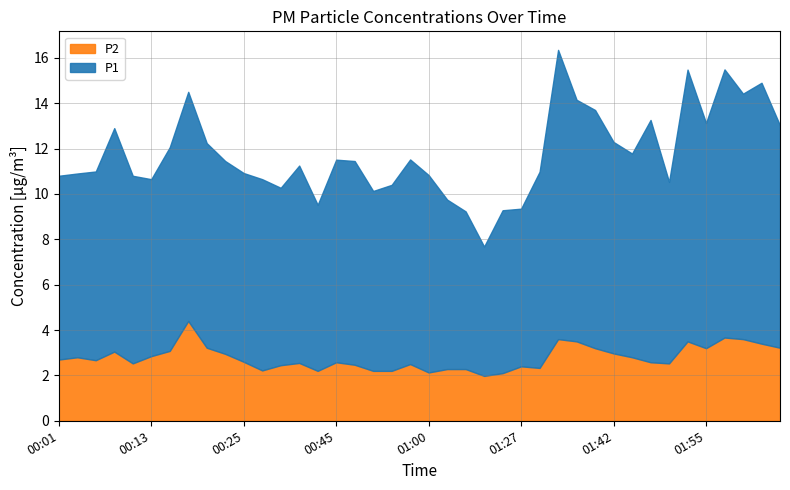

How many lines are shown in the chart?

2